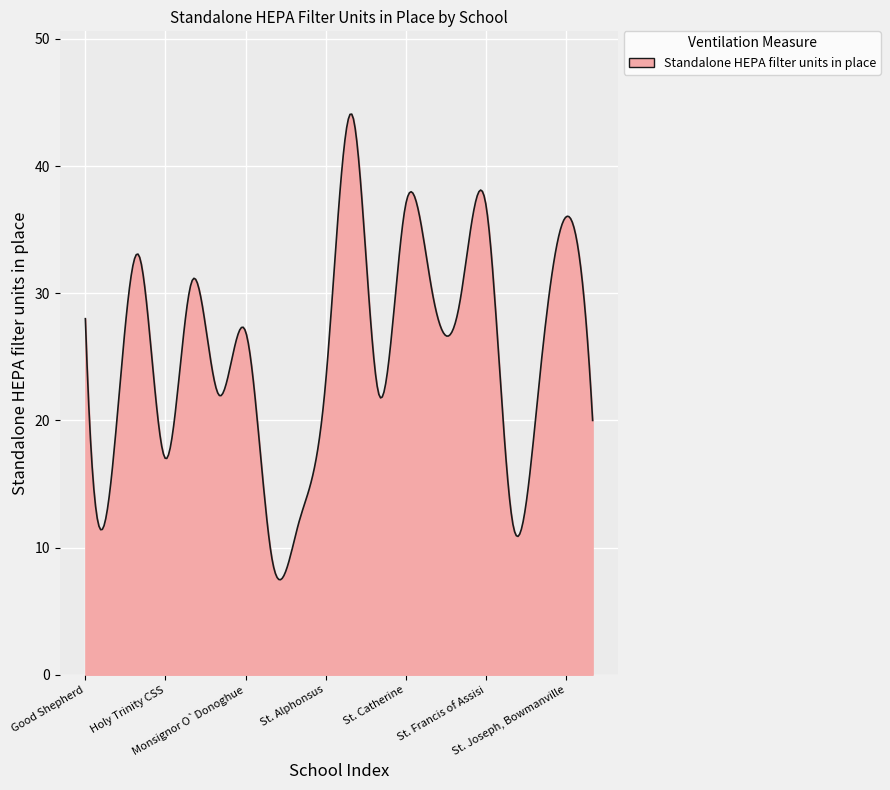

What is the smallest value displayed?

7.5